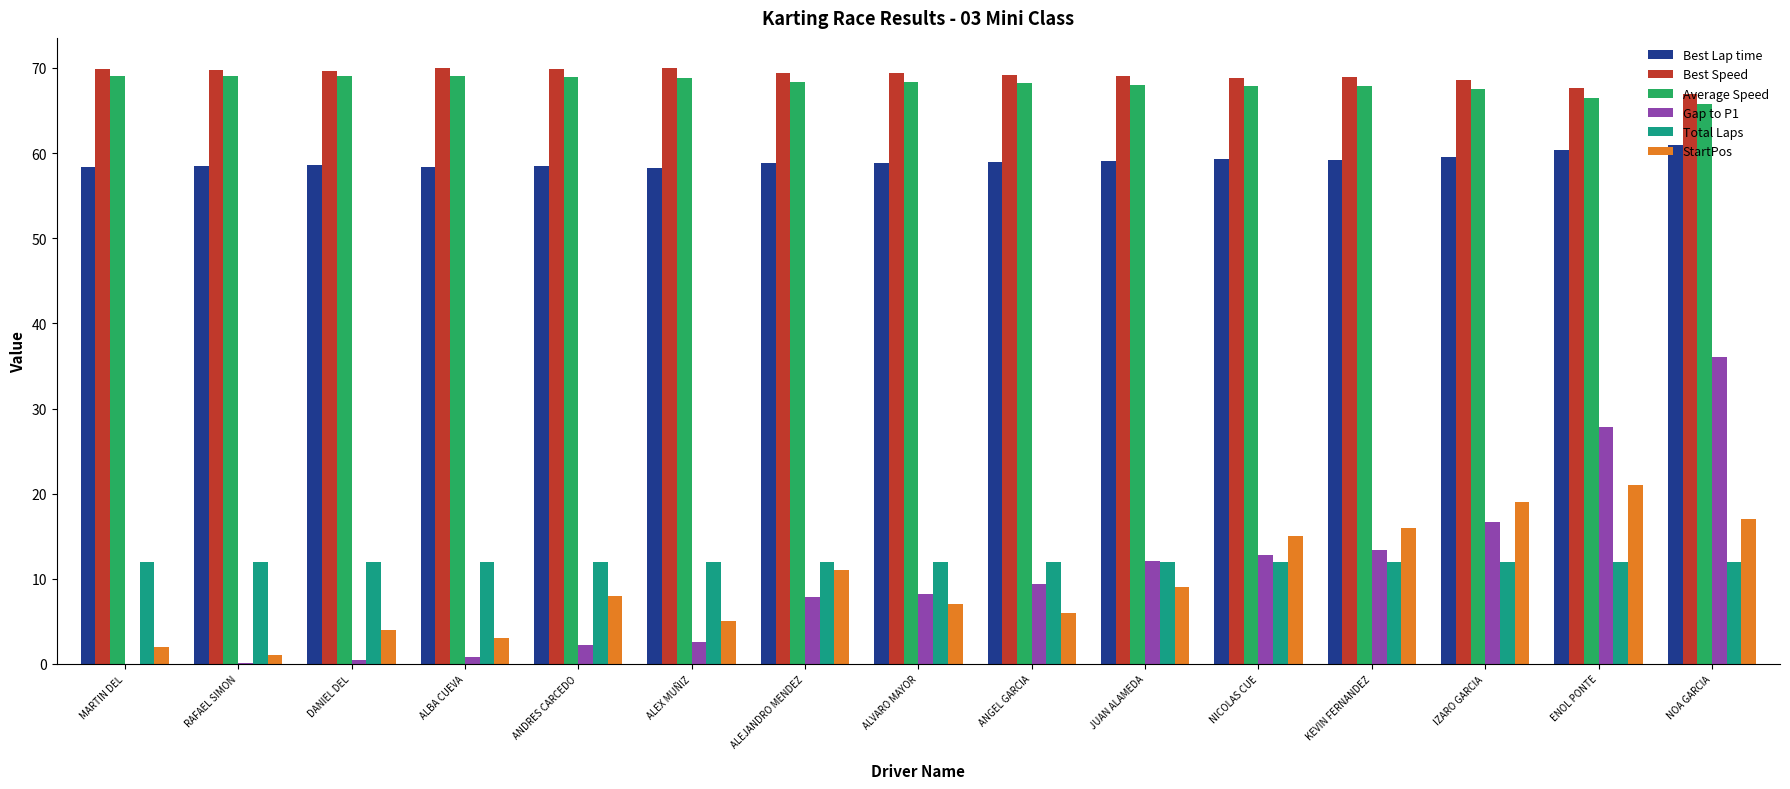

What is the spread (max minus min) of values at ALVARO MAYOR?

62.4